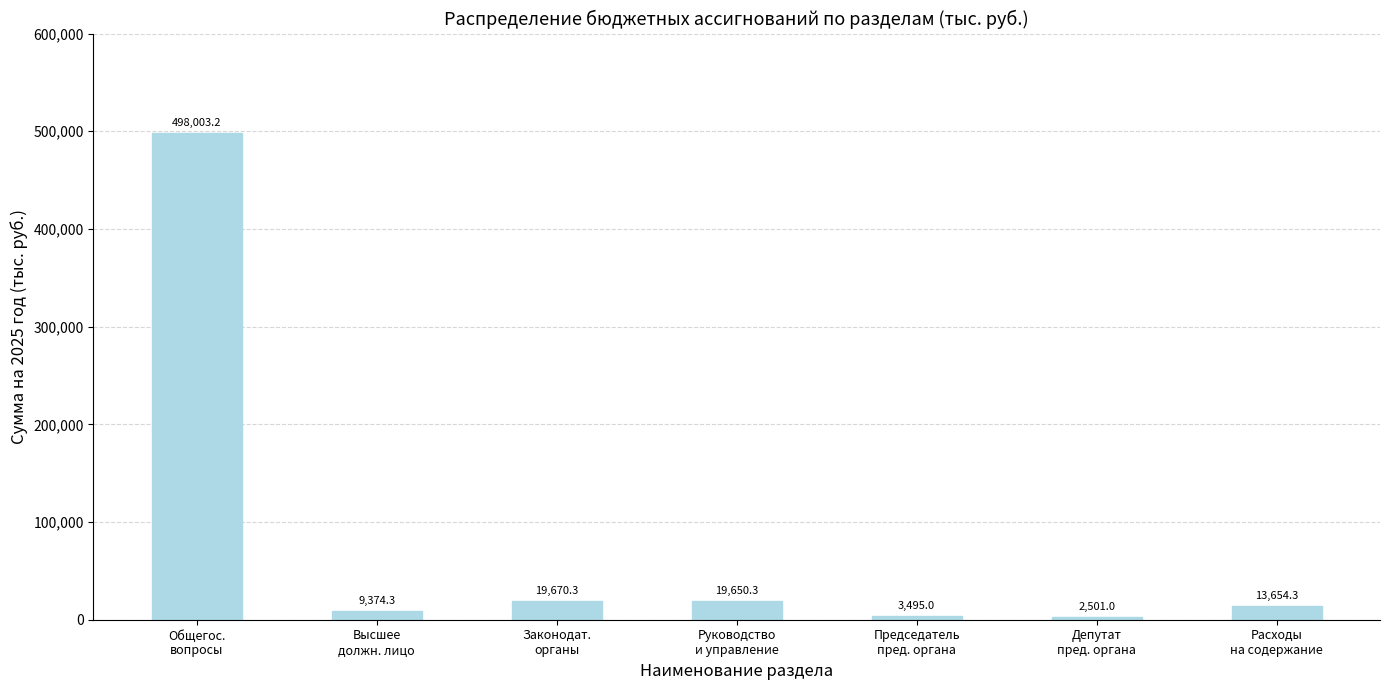

Where does the data first go above 13654?

Общегос.
вопросы